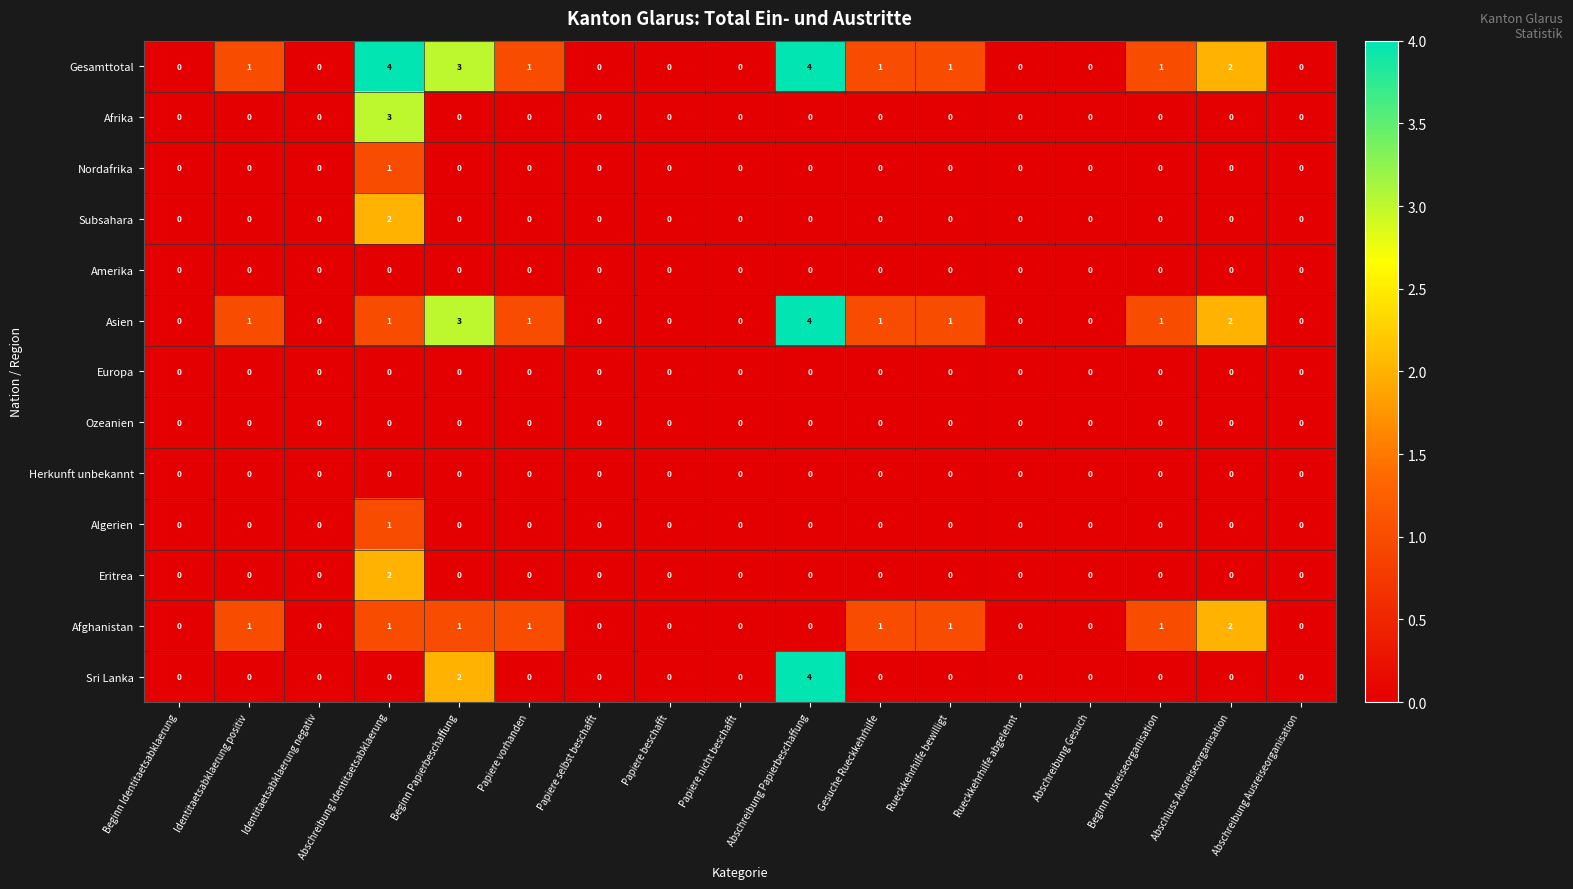

Which series changed the most between Abschreibung Papierbeschaffung and Rueckkehrhilfe bewilligt?

Sri Lanka